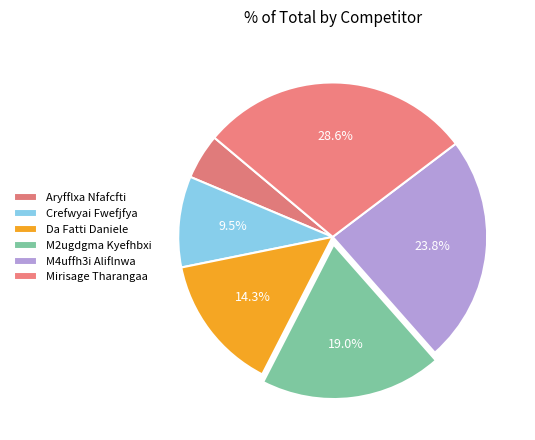

To the nearest percent, what is the difference between the M2ugdgma Kyefhbxi and Aryfflxa Nfafcfti slice percentages?

14%